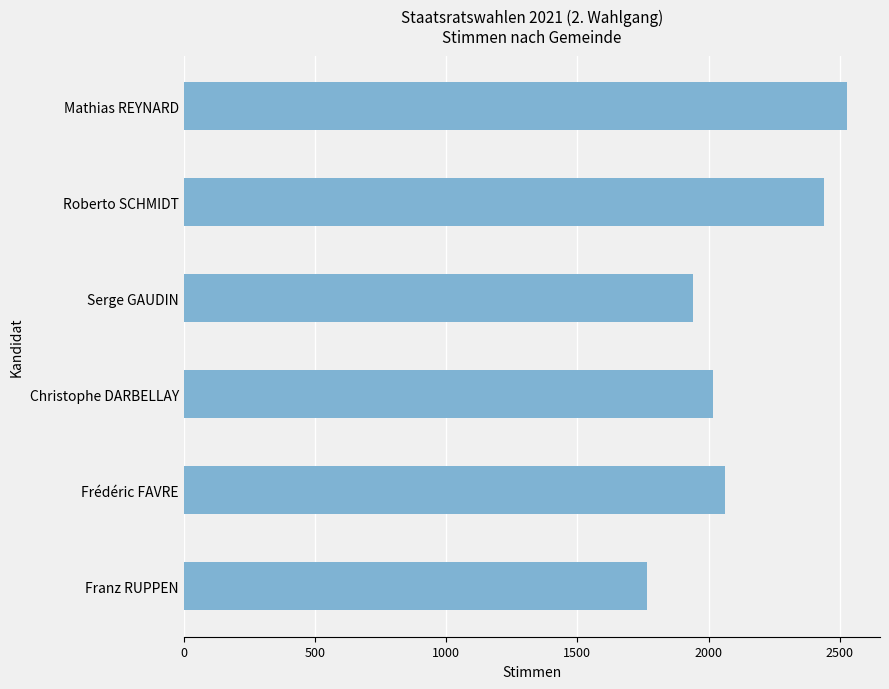

The chart shows a value of 1939 at Serge GAUDIN. True or false?

True